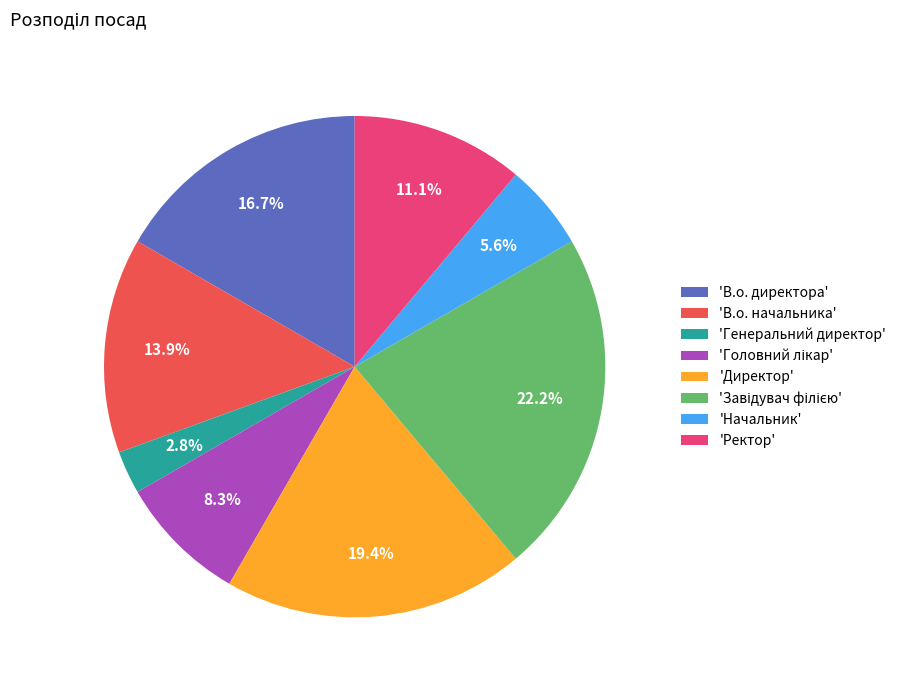

How many segments does this pie chart have?

8